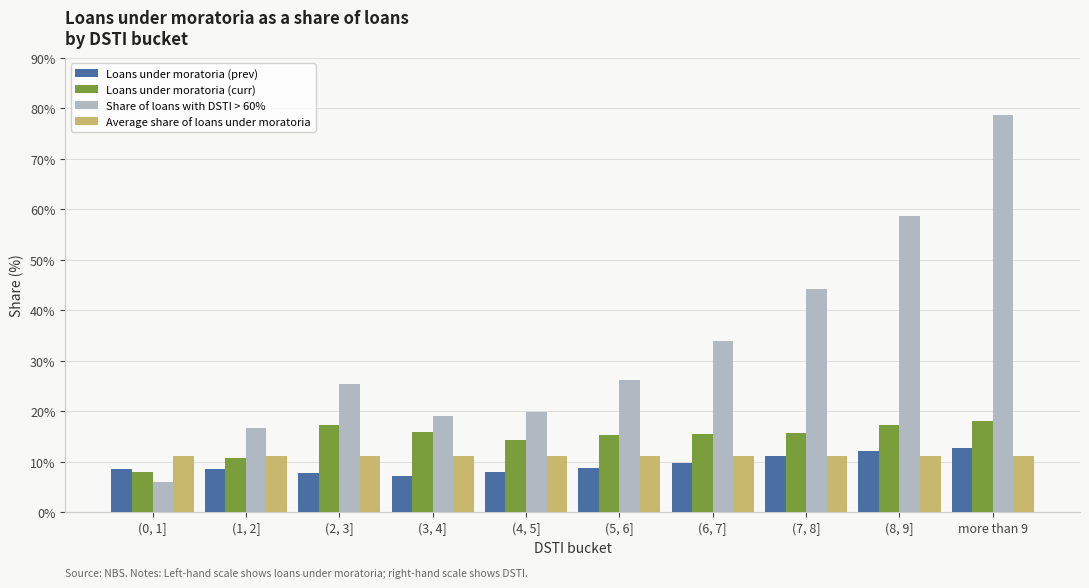

Rank the series at (3, 4] from highest to lowest value.

Share of loans with DSTI > 60%, Loans under moratoria (curr), Average share of loans under moratoria, Loans under moratoria (prev)